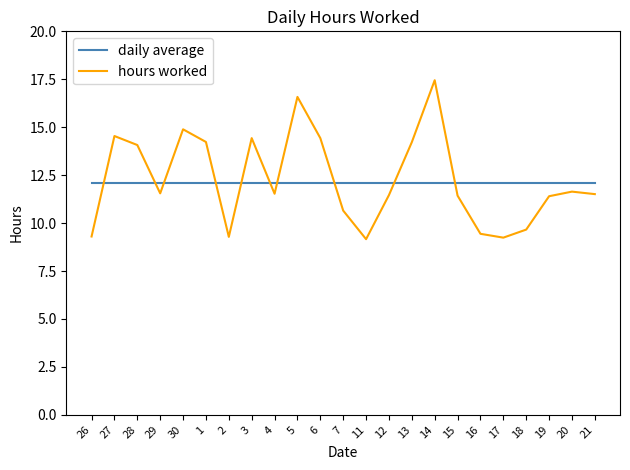

What position from the left is 12?

14